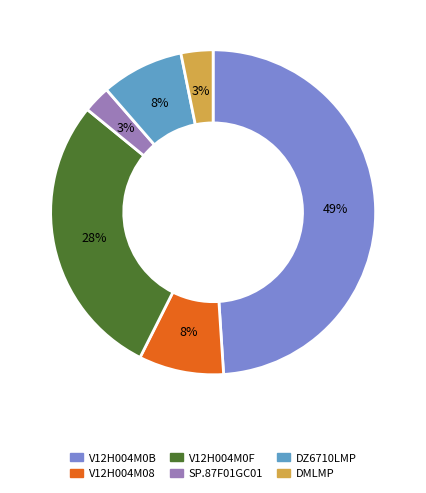

Do DMLMP and SP.87F01GC01 together represent more than half of the pie?

No